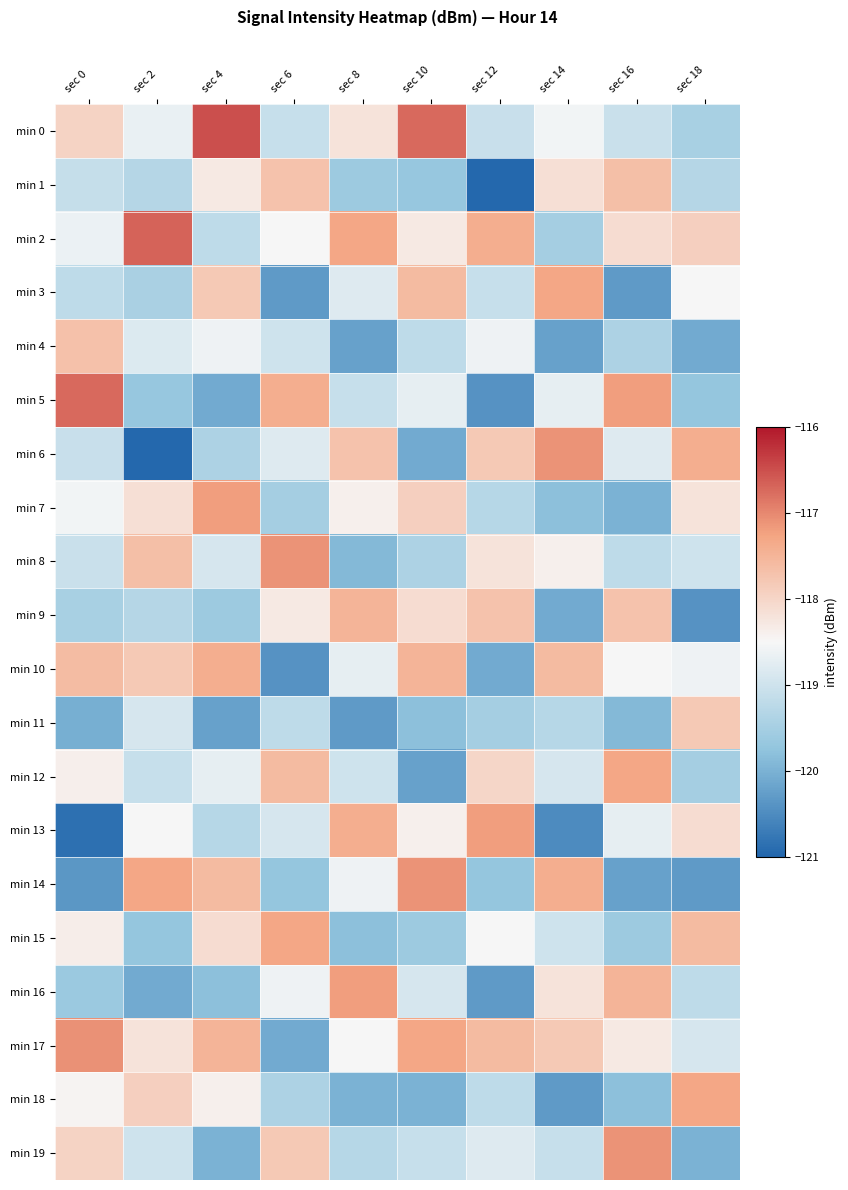

Rank the series by their maximum value, from highest to lowest.

min 0, min 2, min 5, min 17, min 6, min 8, min 14, min 19, min 7, min 13, min 16, min 3, min 12, min 15, min 18, min 10, min 9, min 1, min 4, min 11